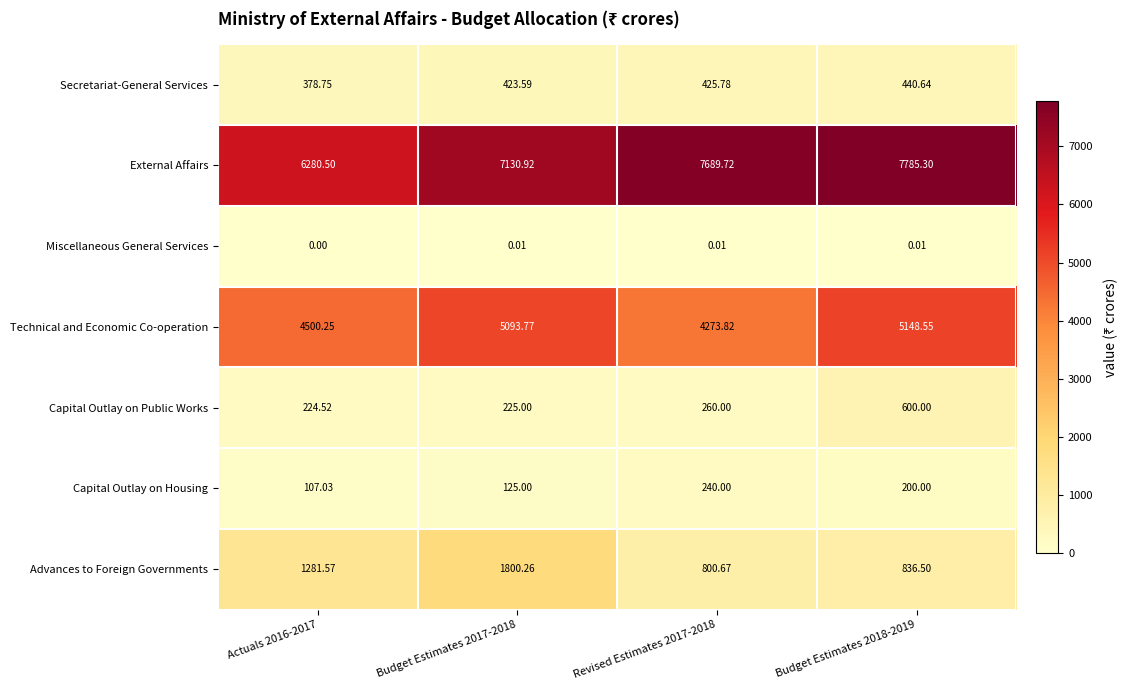

Which series has the largest total across all categories?

External Affairs